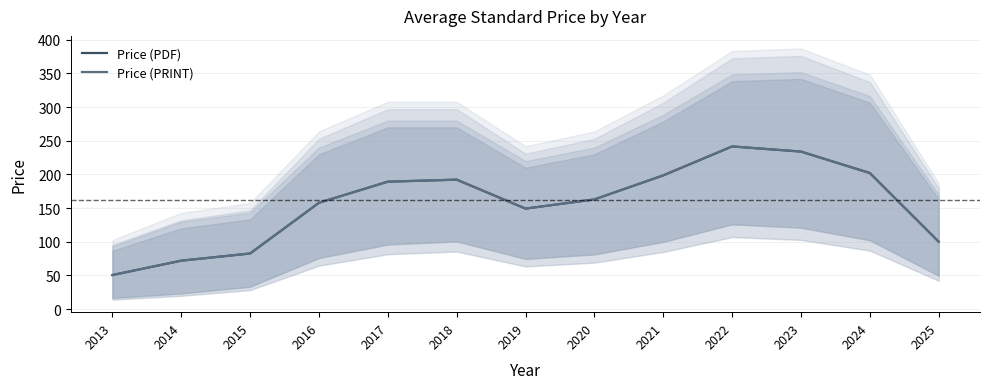

Which series has the widest spread of values?

Price (PDF)